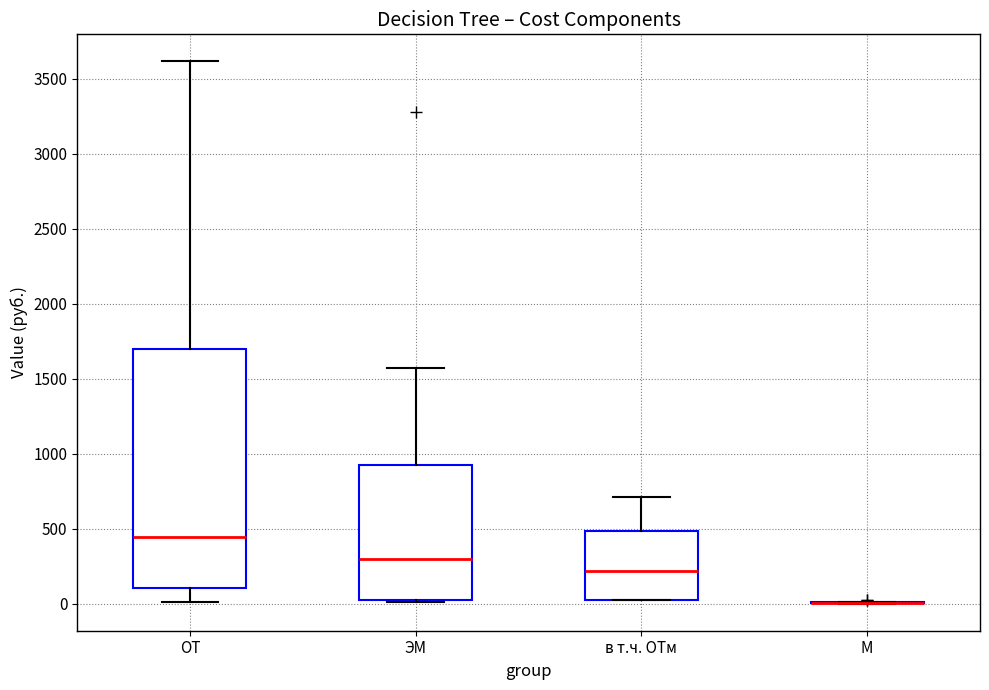

Reading left to right, transcribe this box plot: for each box, give where its median line is, the range the box spans, and where its two whiskers end, as read against the y-axis. The values are not printed on the chart, so give them approximately, as read against the axis.

ОТ: median 450, box 100 to 1700, whiskers 0 to 3600
ЭМ: median 300, box 50 to 950, whiskers 0 to 1550
в т.ч. ОТм: median 200, box 50 to 500, whiskers 50 to 700
М: box collapsed to a line at 0, whiskers 0 to 0